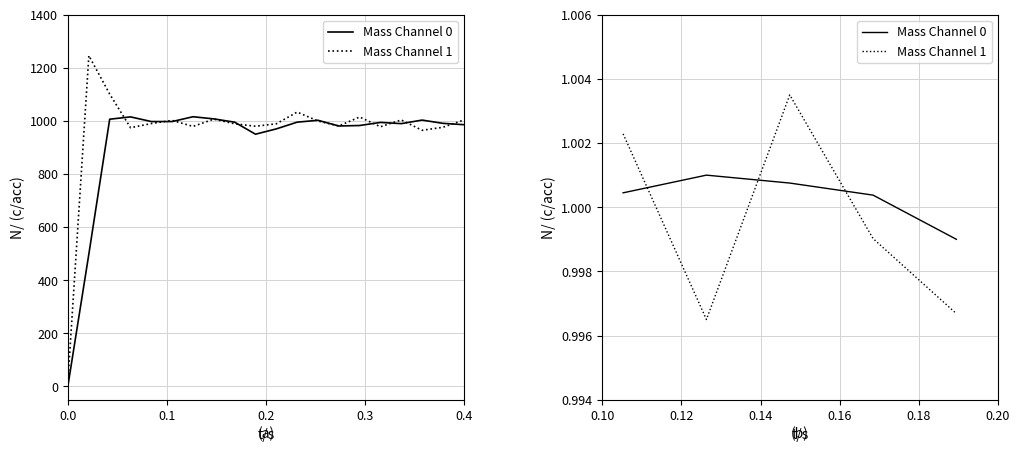

After their last crossing, which series has the higher values: Mass Channel 0 or Mass Channel 1?

Mass Channel 0